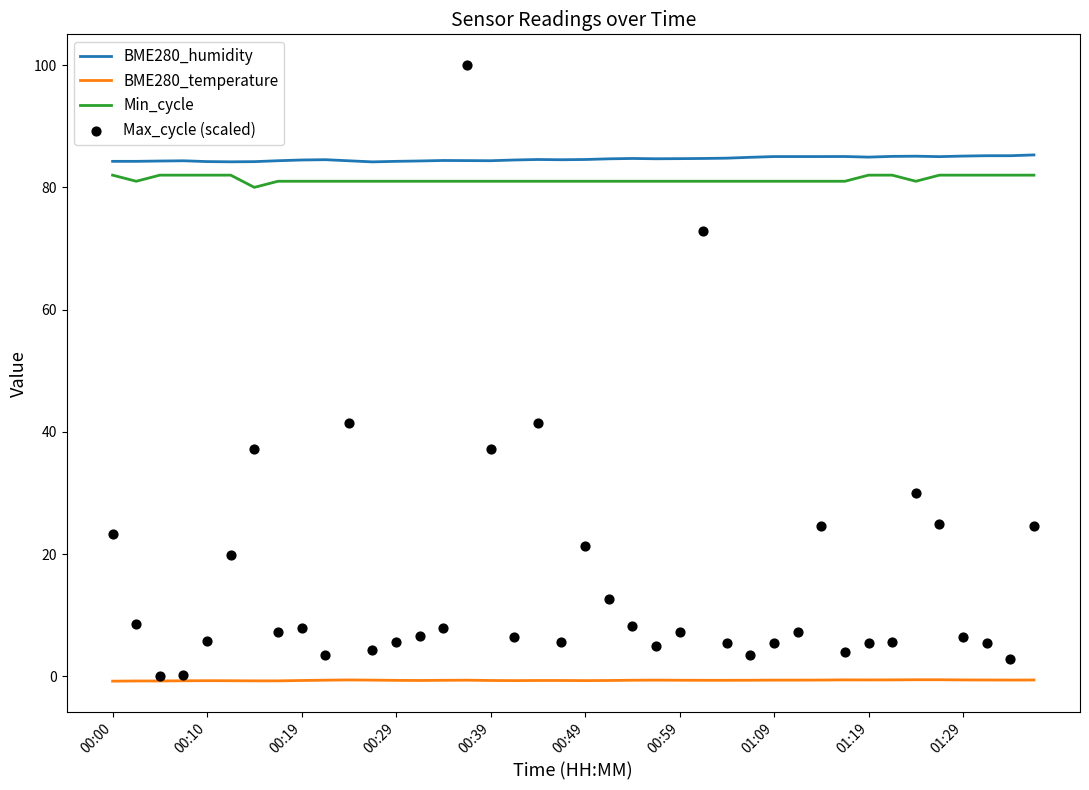

Which series has the largest Y range (max minus min)?

Max_cycle (scaled)